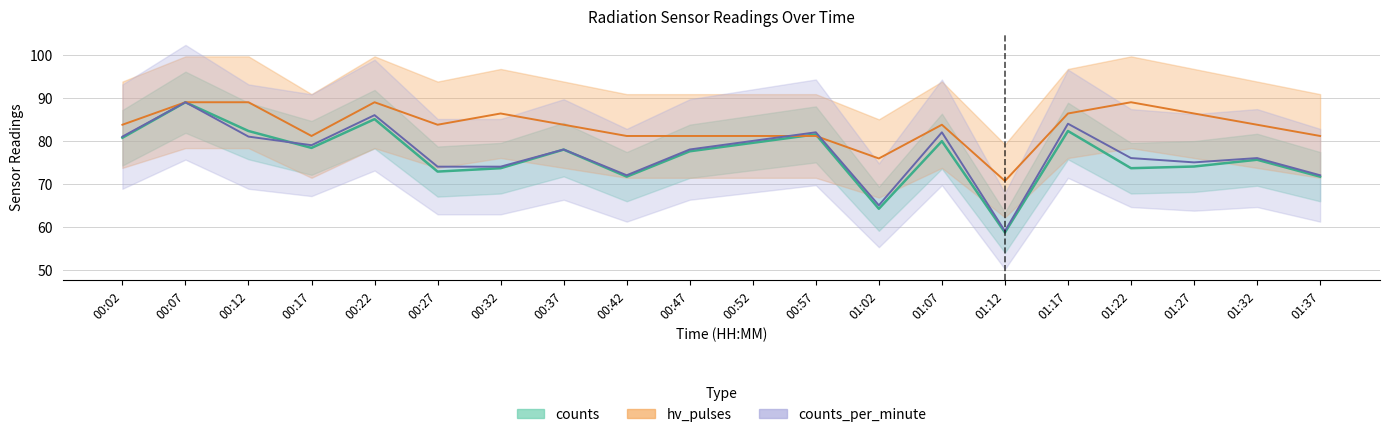

True or false: counts_per_minute has a value of 101.4 at 01:27.

False